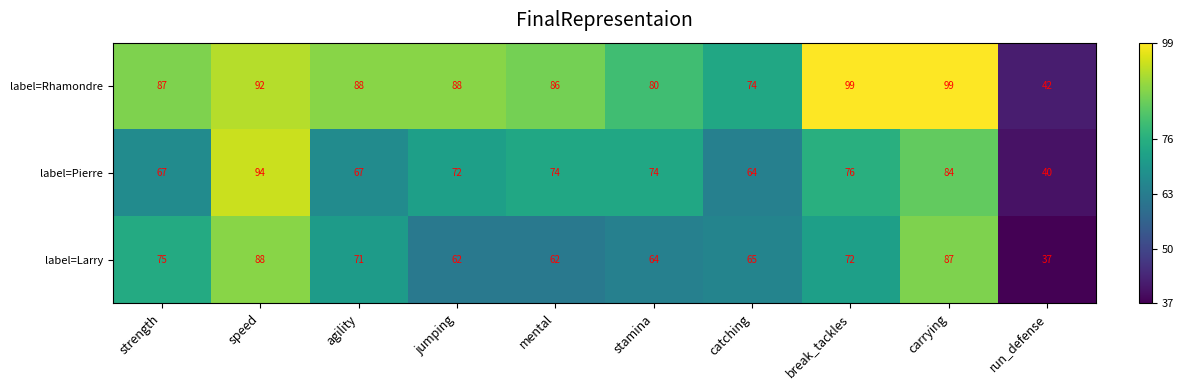

Which series has the largest total across all categories?

label=Rhamondre